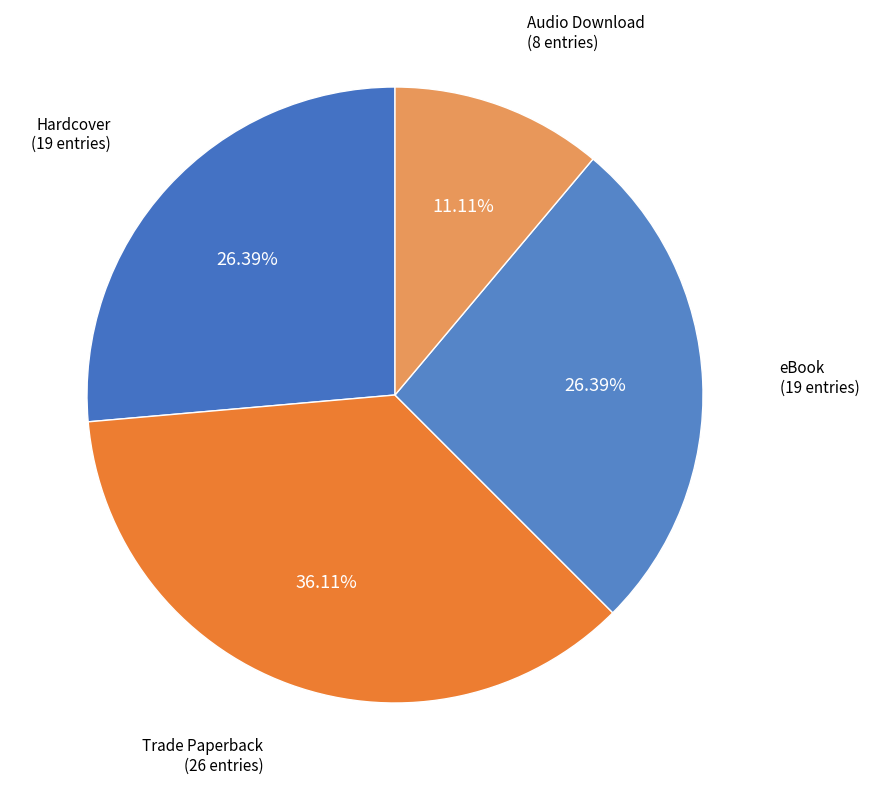

Combined, what portion of the pie is eBook and Hardcover?

52.8%